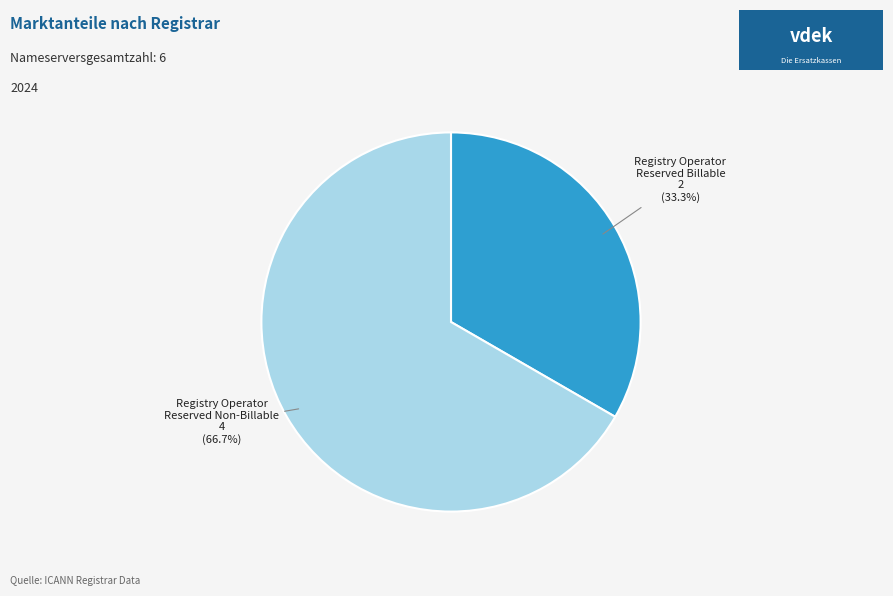

Does any single category account for the majority?

Yes